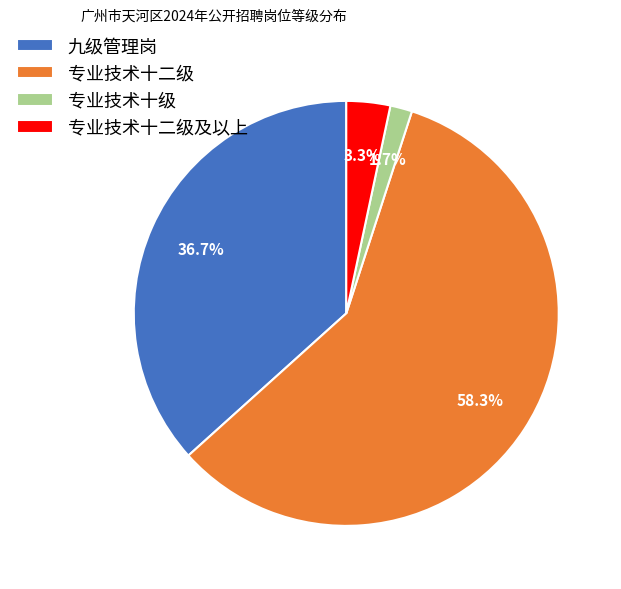

How many segments does this pie chart have?

4